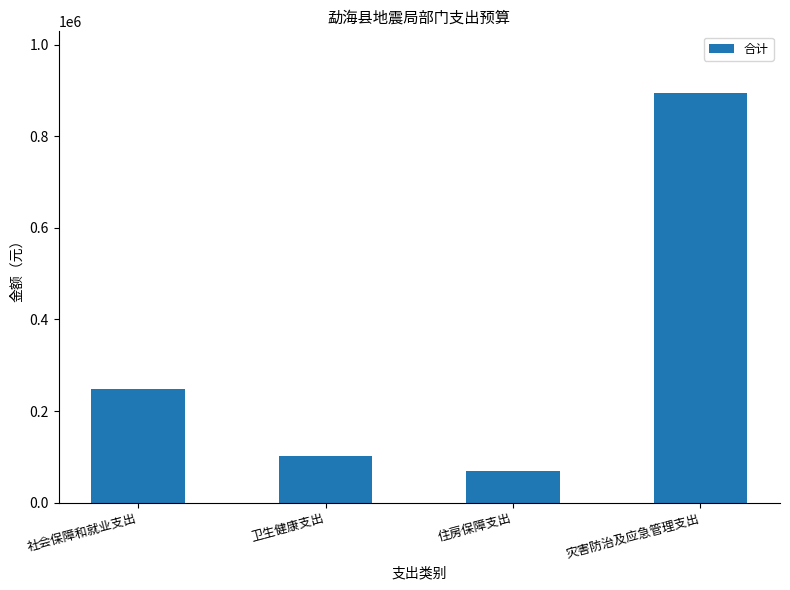

What is the value of the 3rd bar from the left?

68063.0